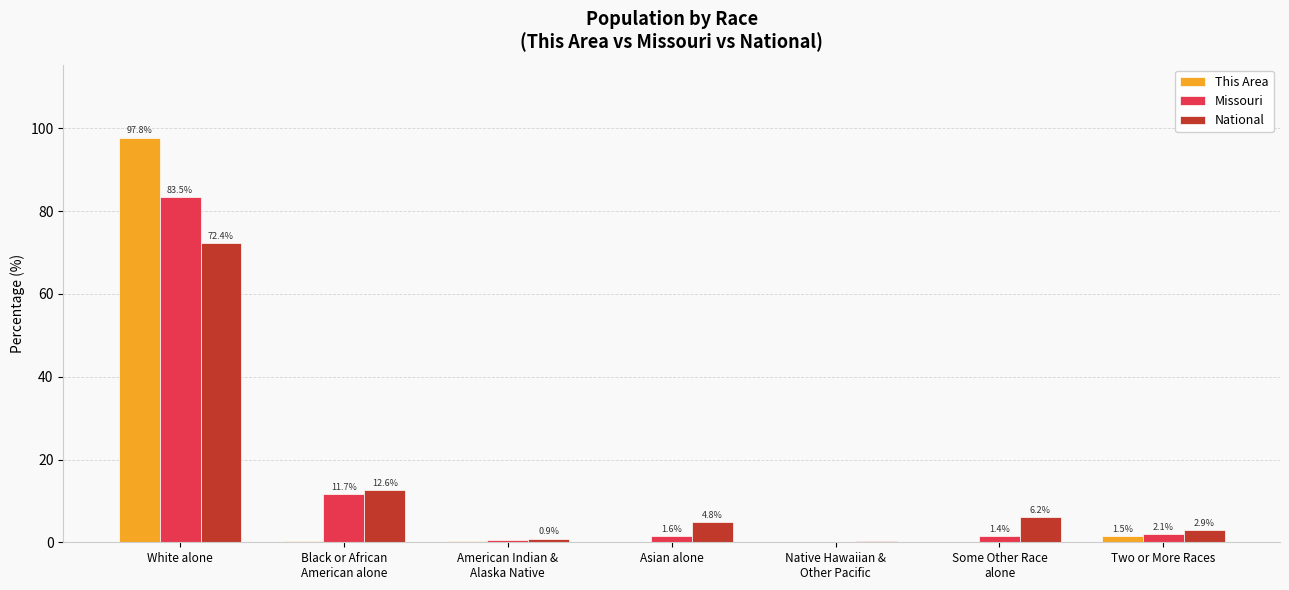

How many groups of bars are there?

7